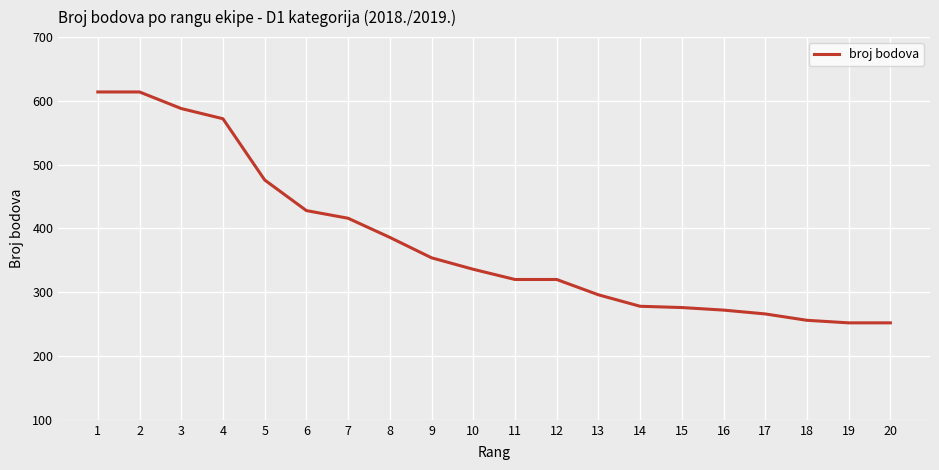

What is the ratio of the value at 18 to the value at 20?

1.0